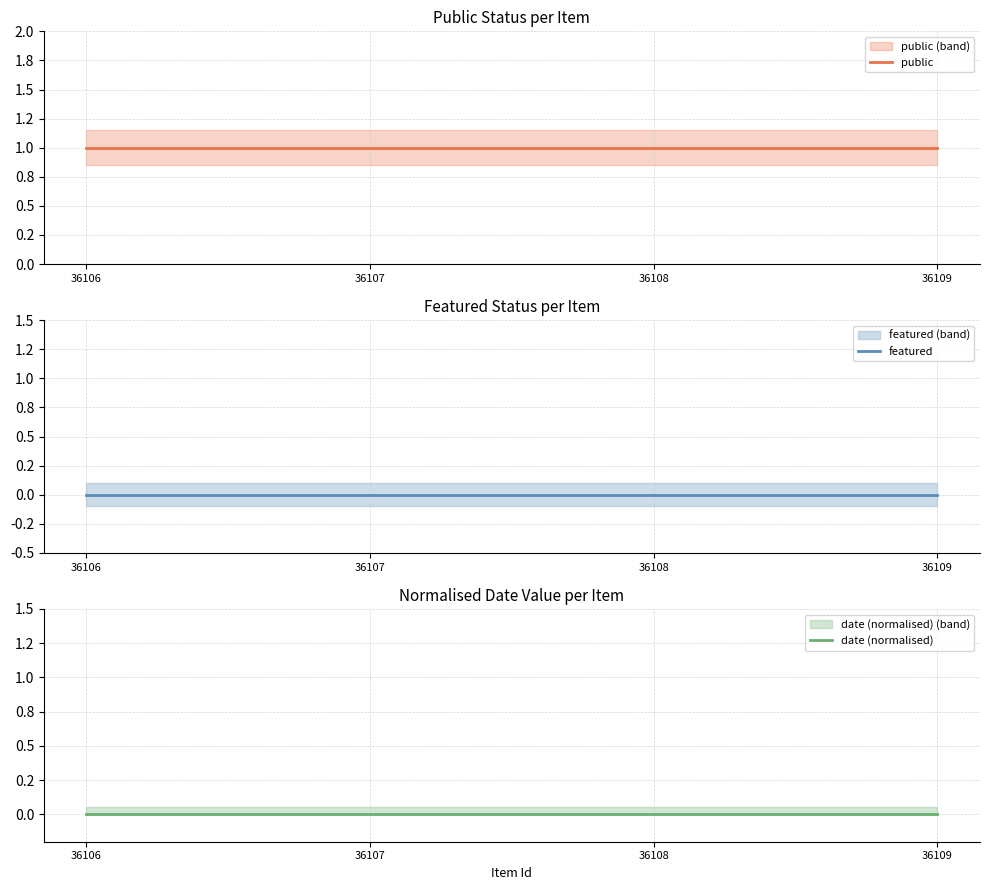

Reading right to left, transcribe all the data shown in this chart.

public: 1	1	1	1
featured: 0	0	0	0
date (normalised): 0	0	0	0